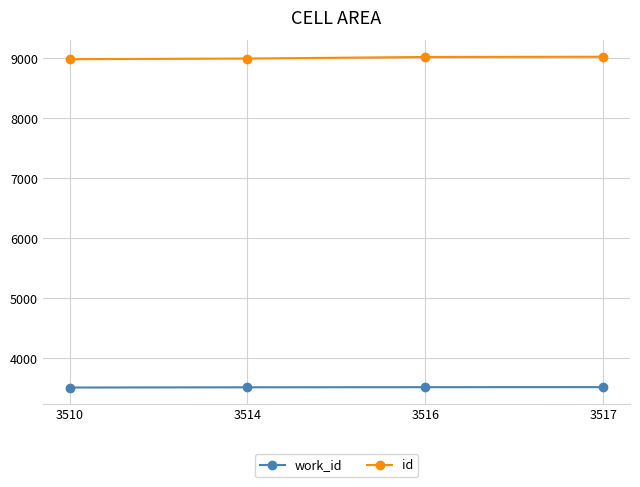

What is the highest value of the id series?

9024